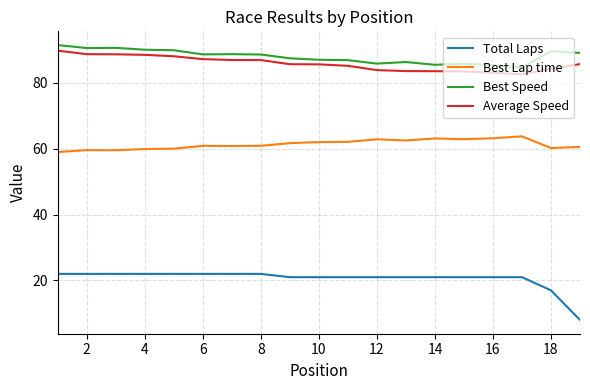

True or false: Average Speed and Total Laps cross at least once.

False